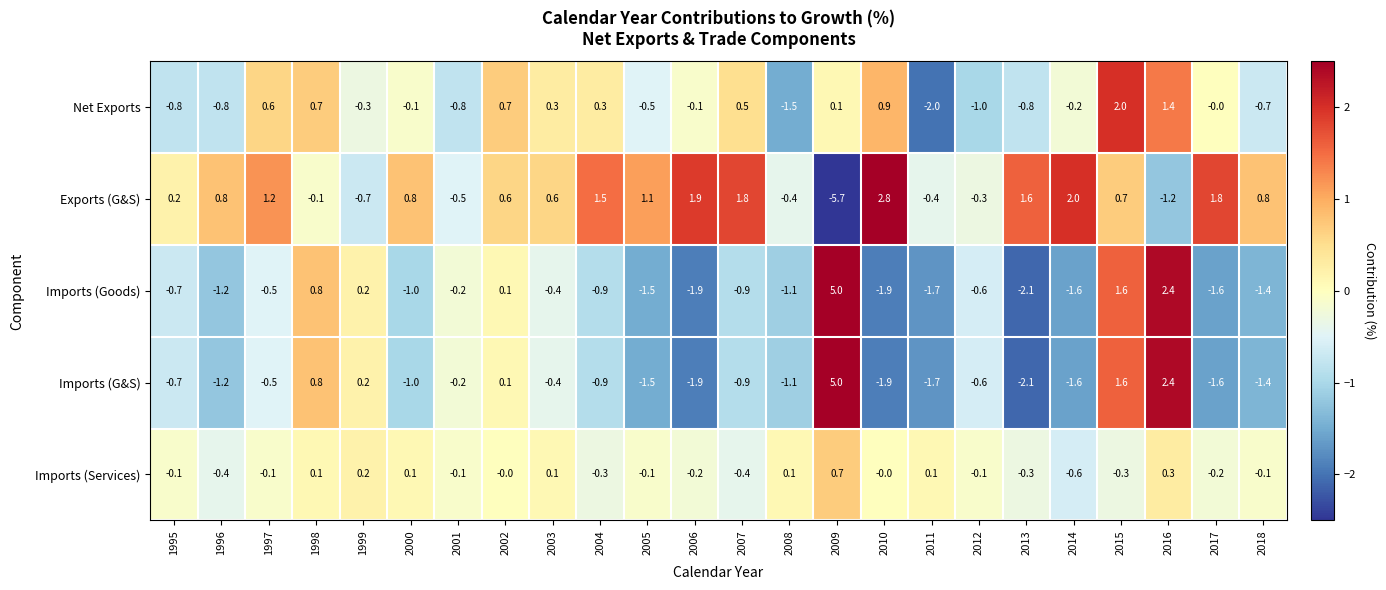

Where does the Imports (Services) series first go above 0?

1998